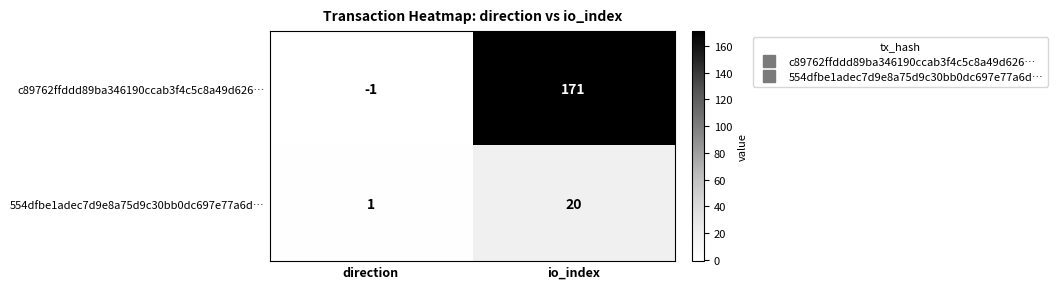

Which label corresponds to the smallest value in the chart?

direction